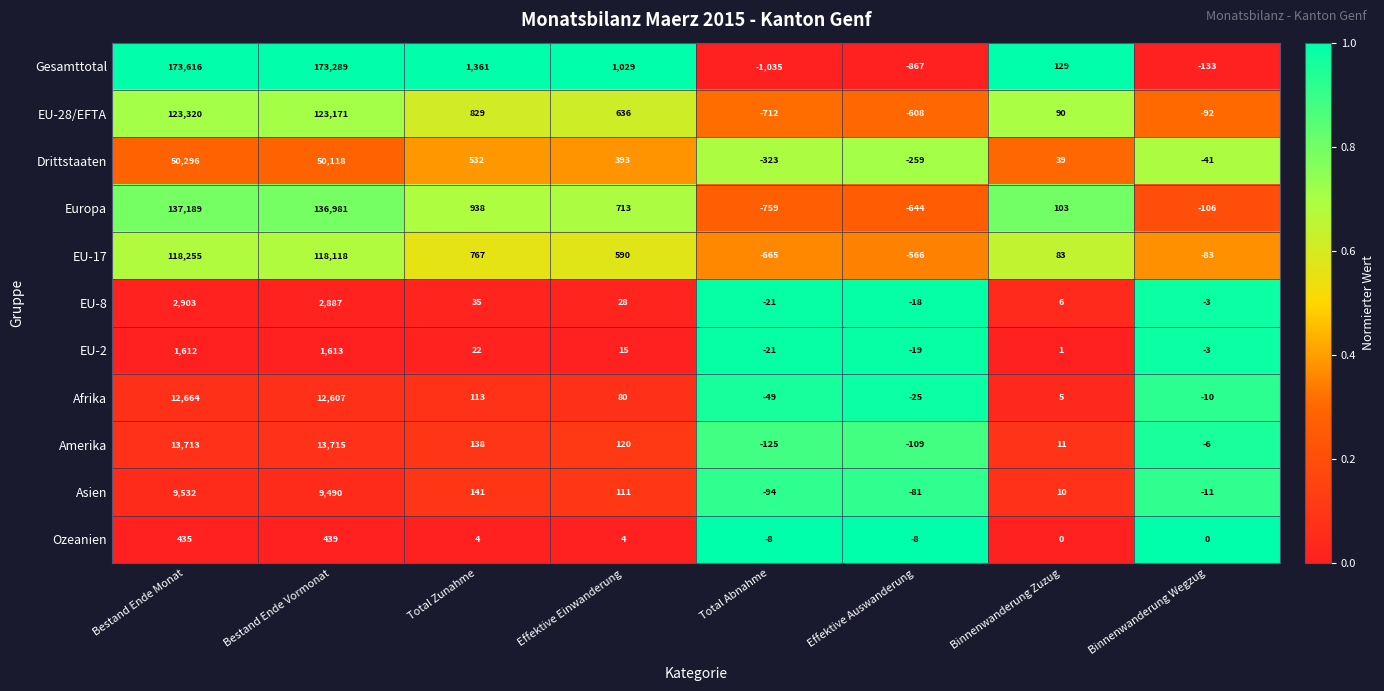

Between Bestand Ende Monat and Total Zunahme, which series saw the biggest shift?

Gesamttotal